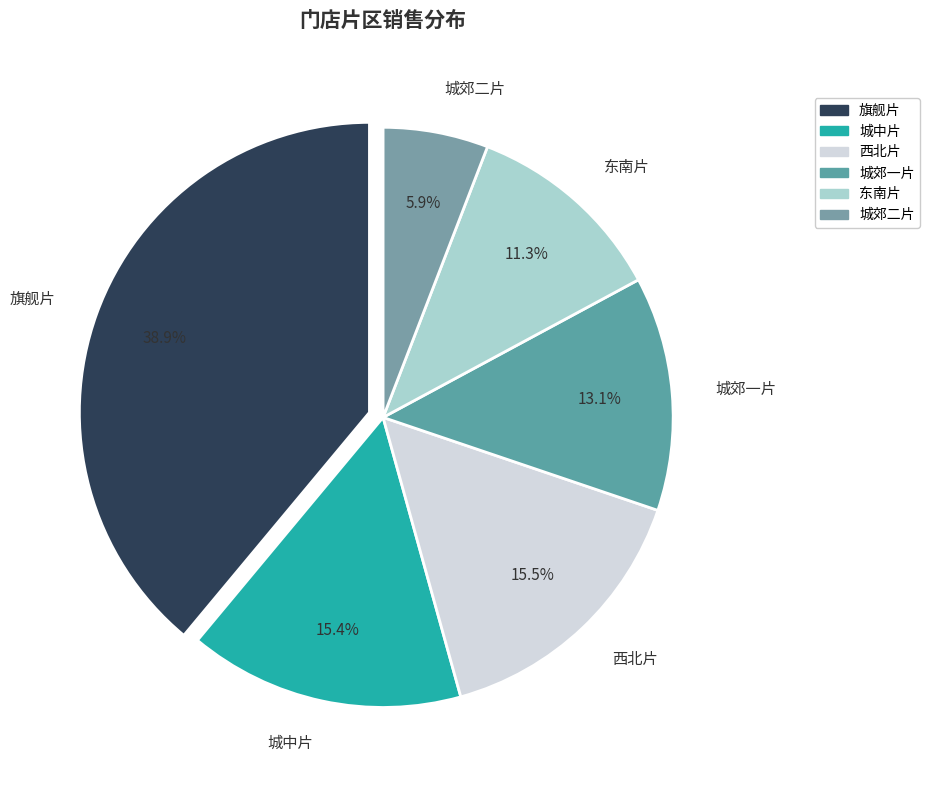

What percentage is the 城郊二片 slice, to the nearest percent?

6%